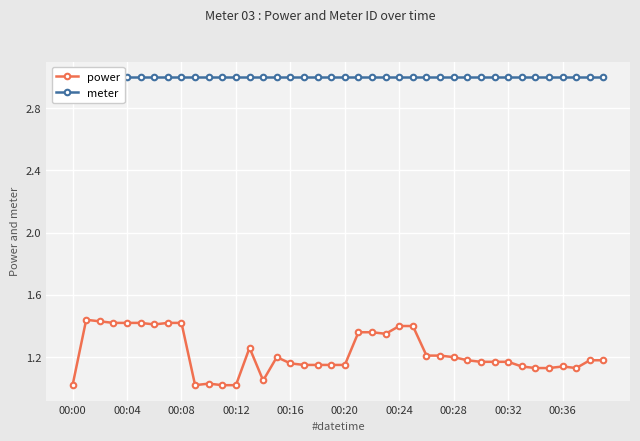

Between 00:24 and 32, which series saw the biggest shift?

power